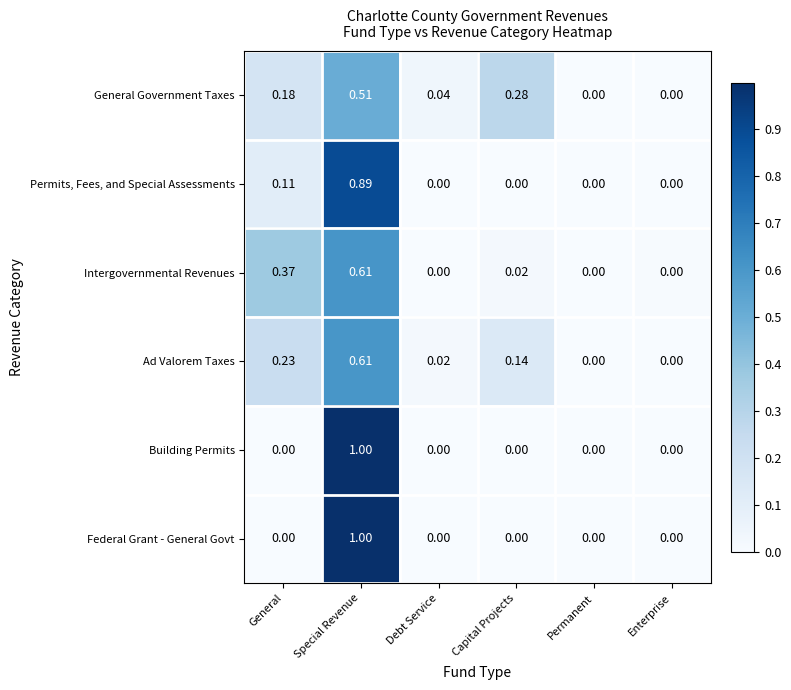

Is the value of Intergovernmental Revenues at Special Revenue greater than the value of Permits, Fees, and Special Assessments at Special Revenue?

No